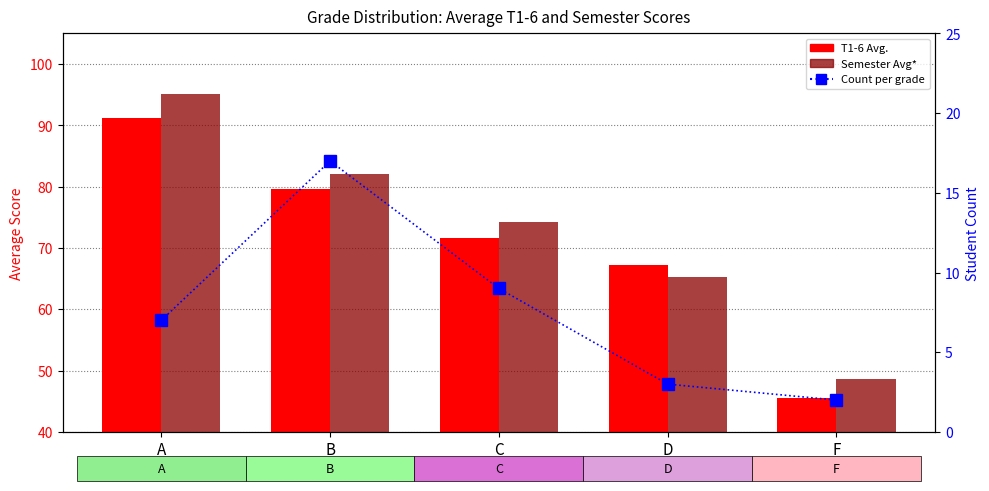

At which label is T1-6 Avg. closest to 68?

D